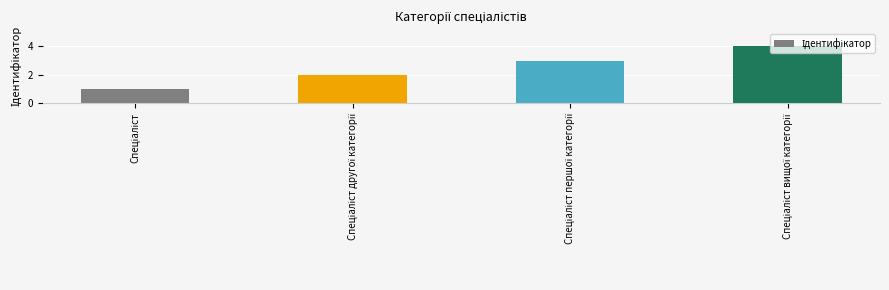

What is the difference between the maximum and second lowest values?

2